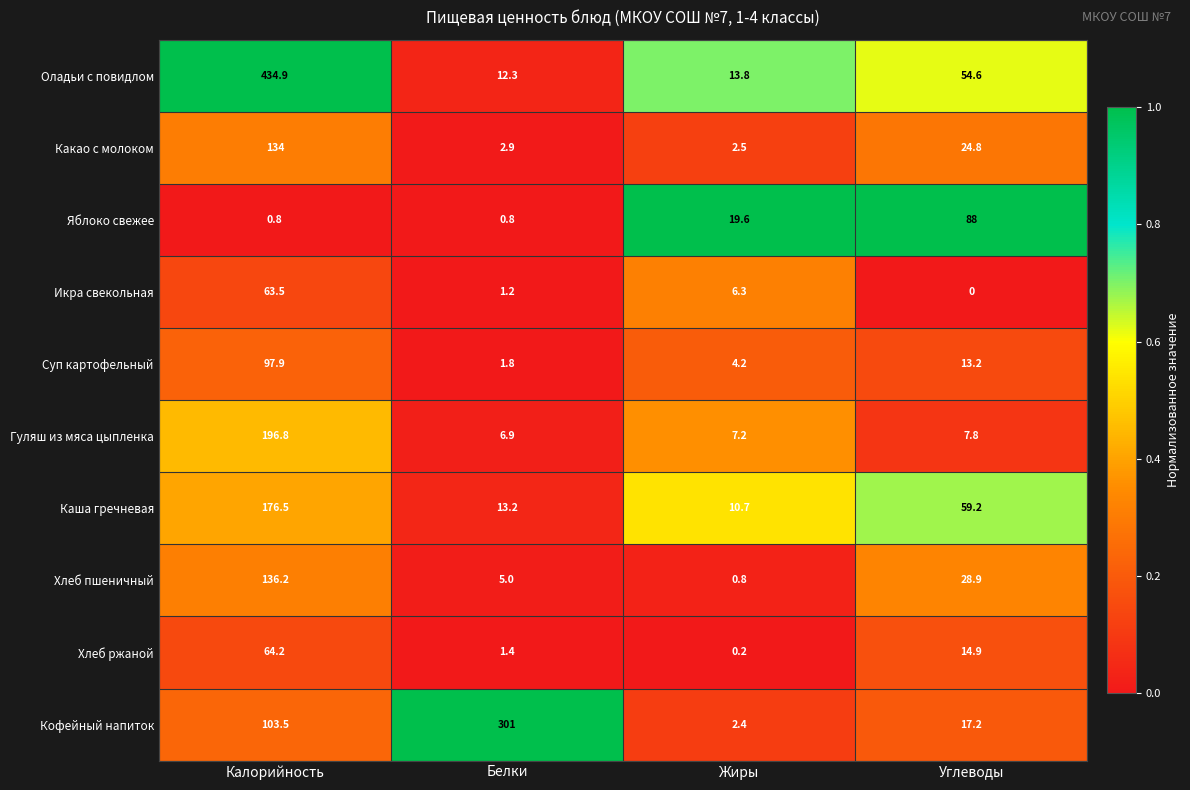

What is the sum of the Гуляш из мяса цыпленка values at Белки and Углеводы?

14.7